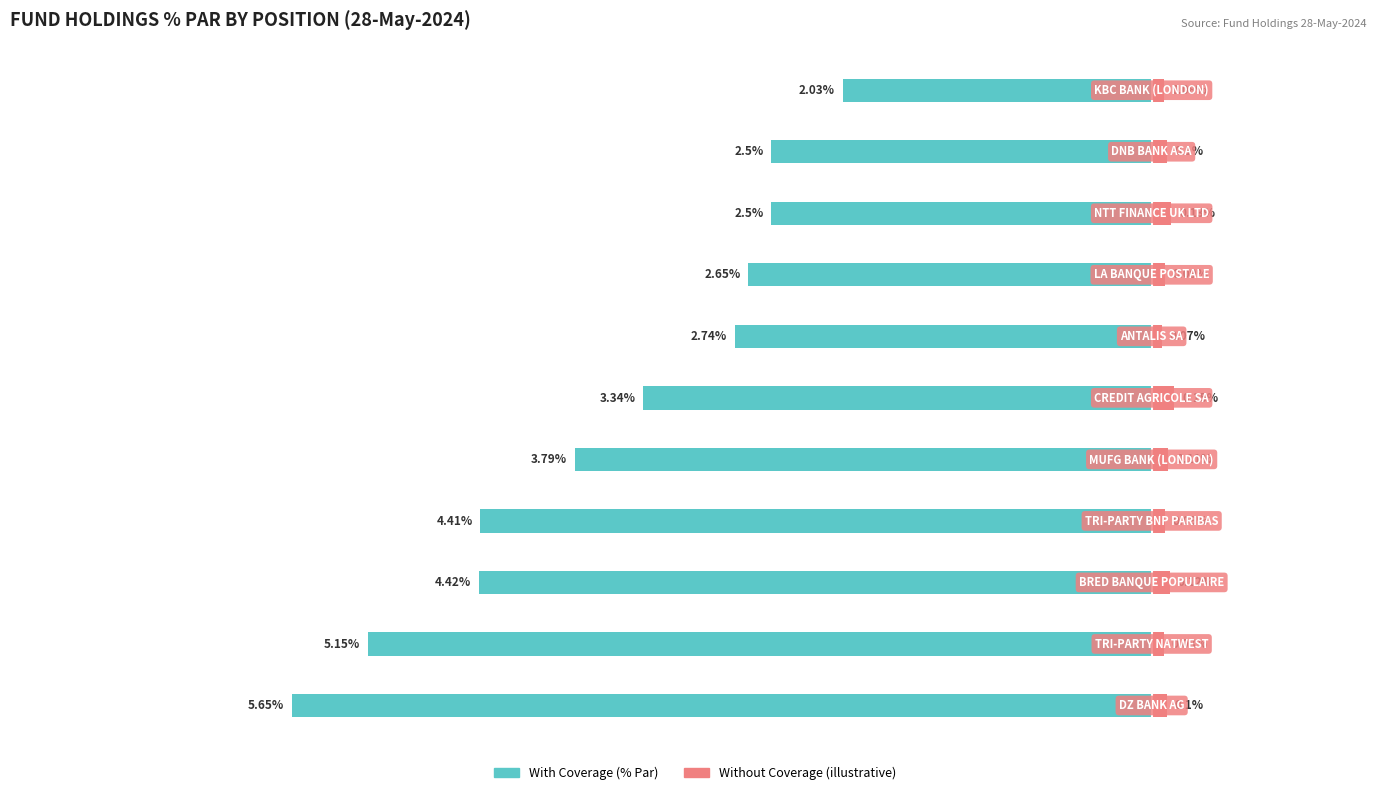

What are all the series names shown in the legend?

With Coverage, Without Coverage